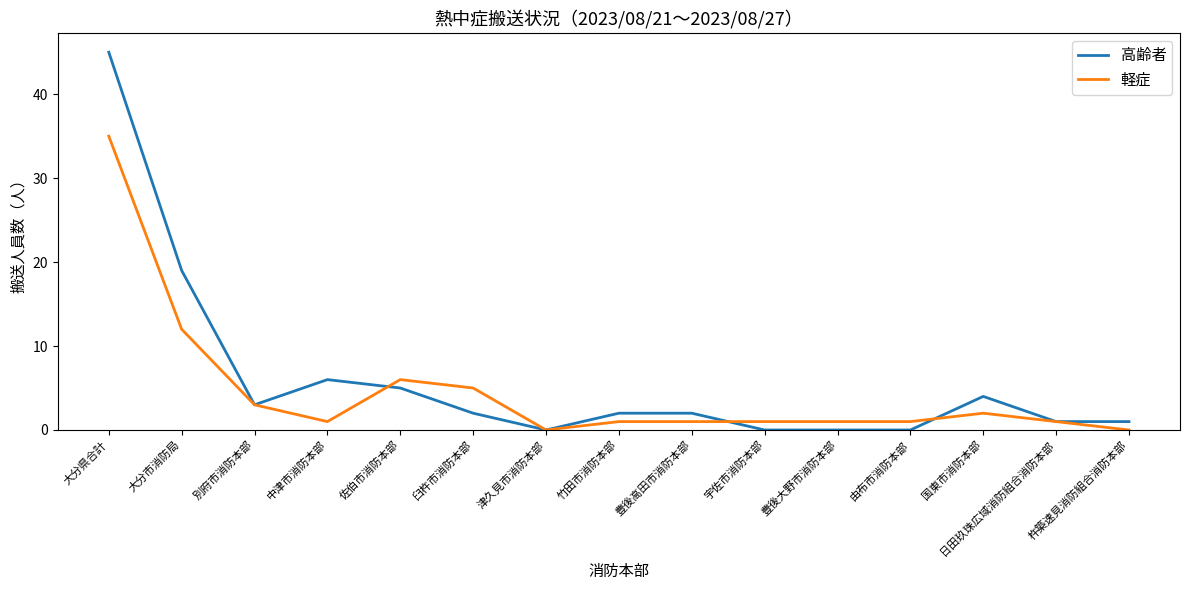

Read the 高齢者 value at 杵築速見消防組合消防本部.

1